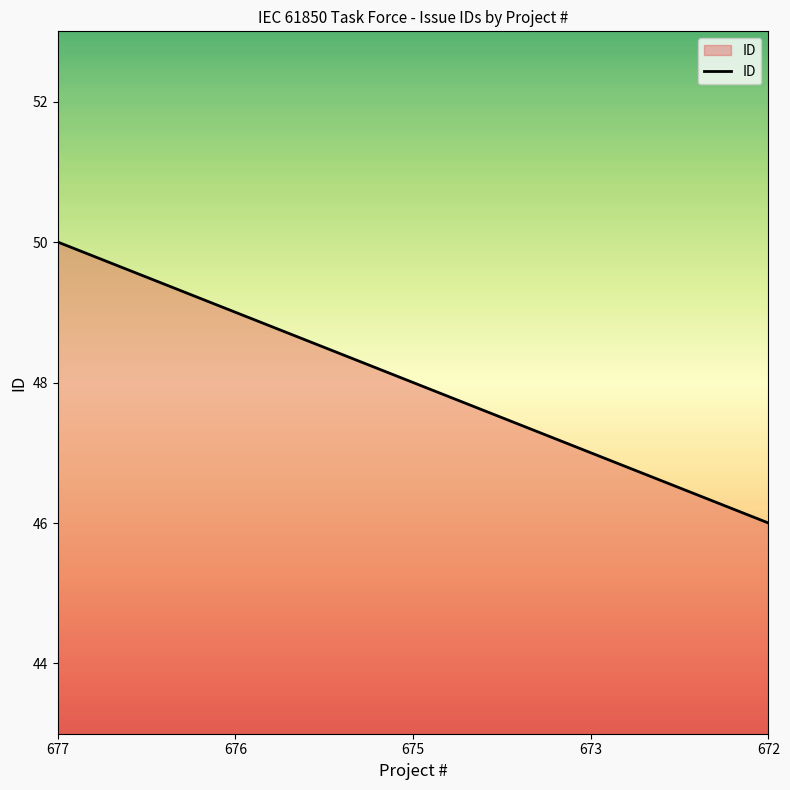

List the labels in order of value, largest first.

677, 676, 675, 673, 672